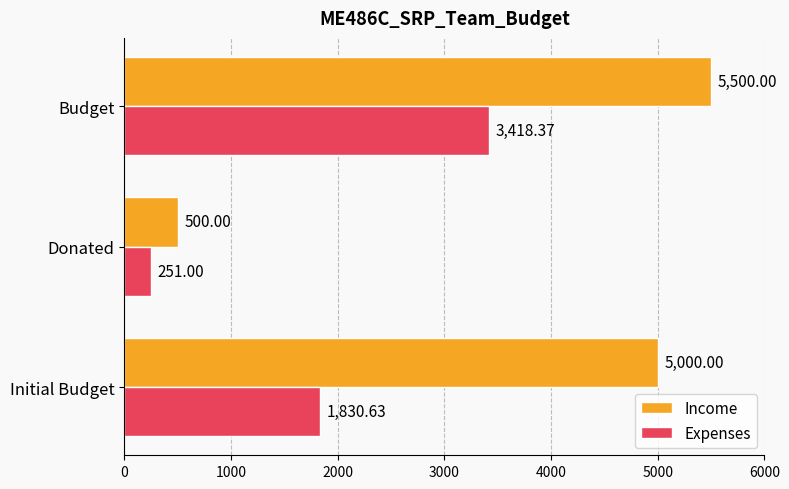

What is the total value across all series at Budget?

8918.4